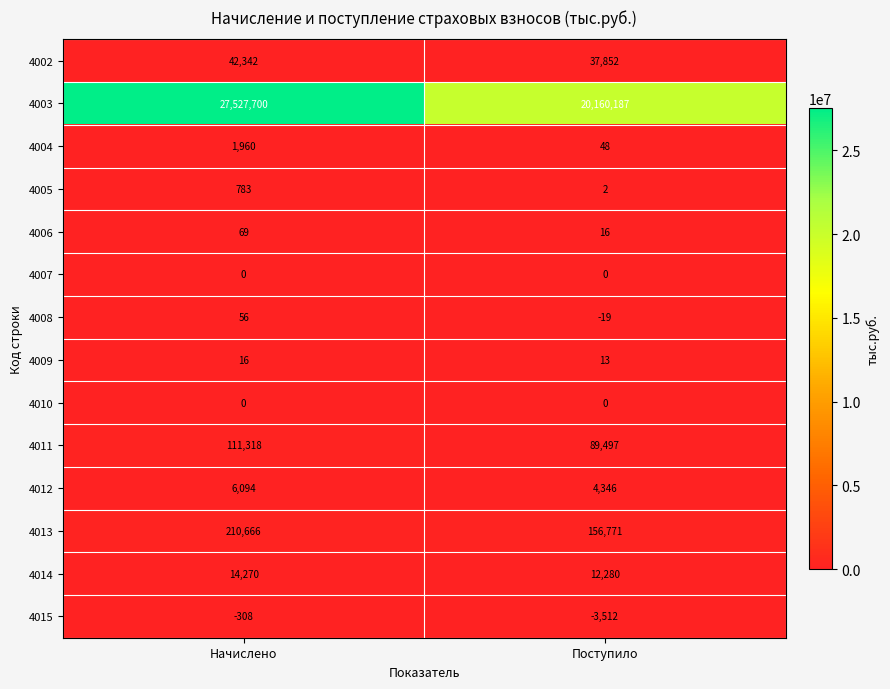

List the labels in order of 4015 value, largest first.

Начислено, Поступило